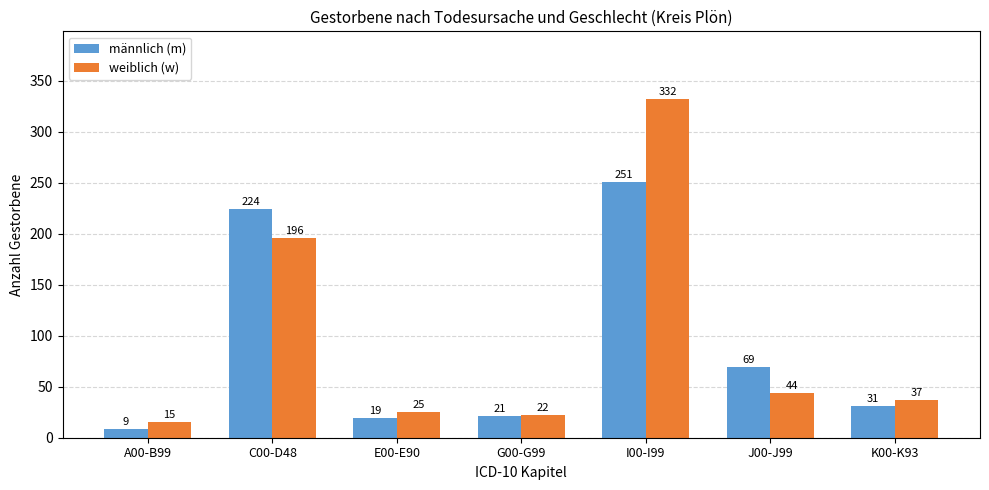

Is it true that weiblich (w) equals 44 at J00-J99?

True